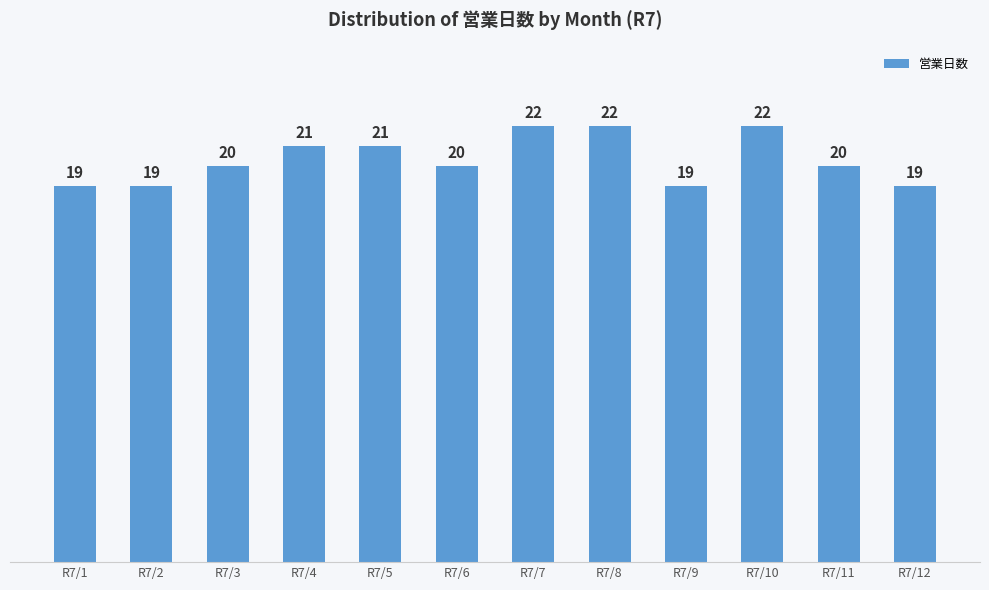

Which has a higher value, R7/5 or R7/2?

R7/5